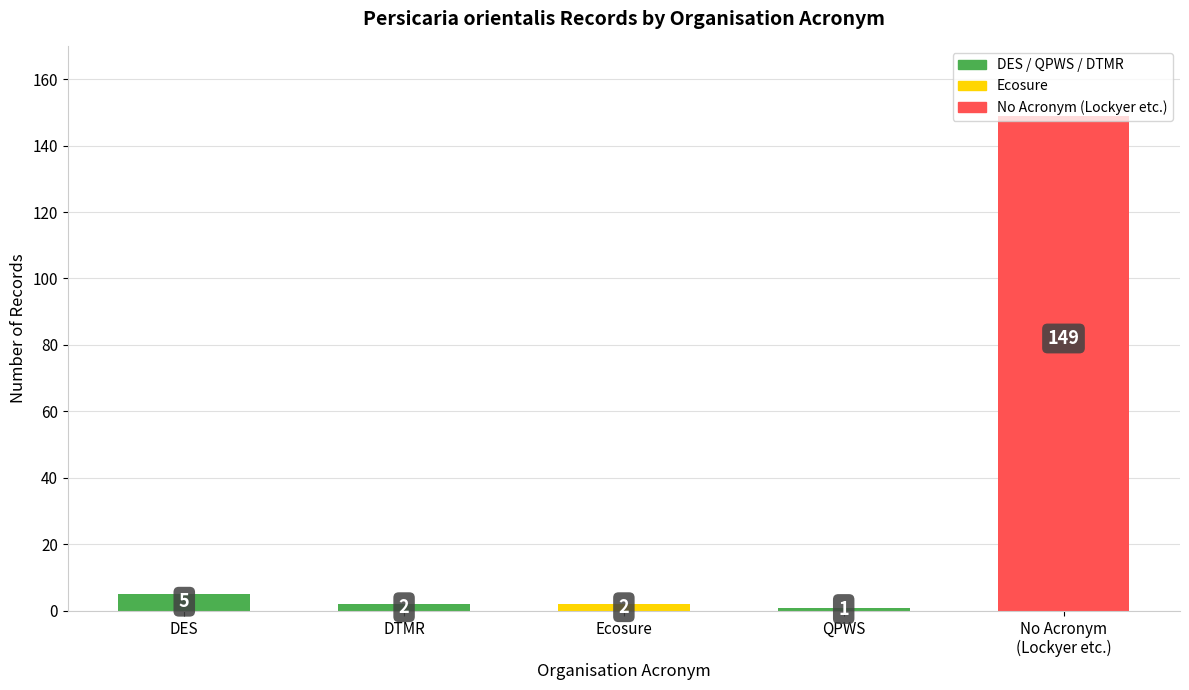

Is it true that the value at Ecosure is 2?

True